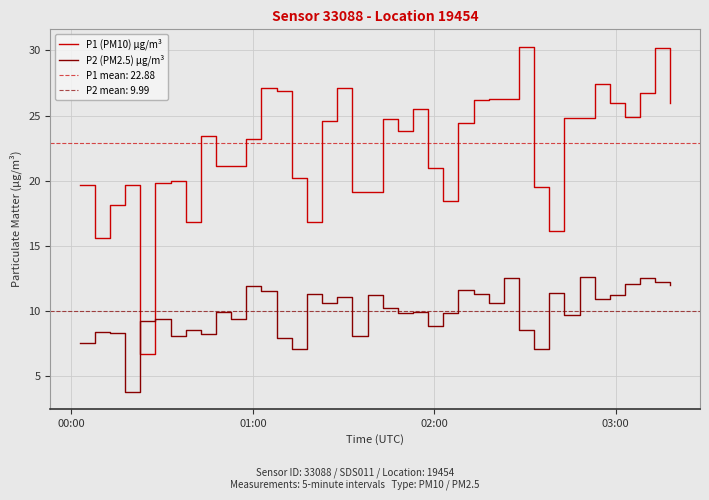

True or false: P2 (PM2.5) µg/m³ and P1 (PM10) µg/m³ cross at least once.

True